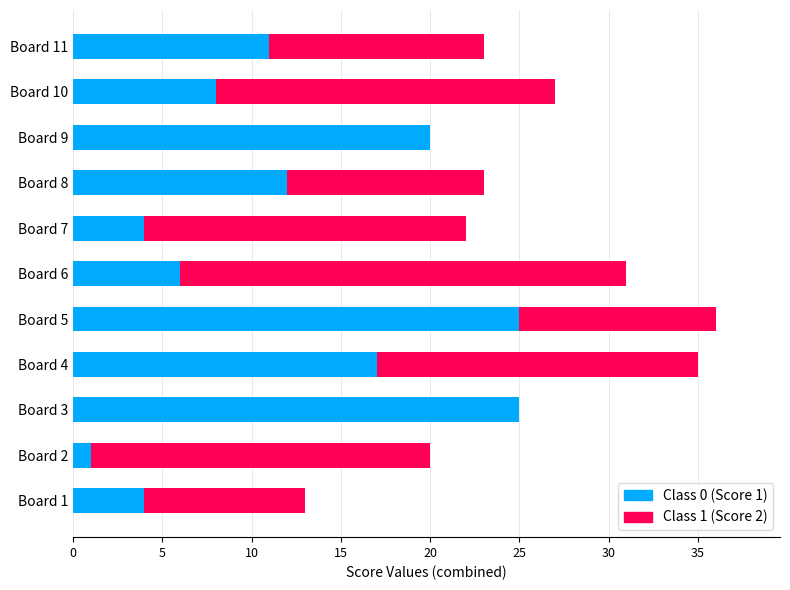

How many data points does each series have?

11